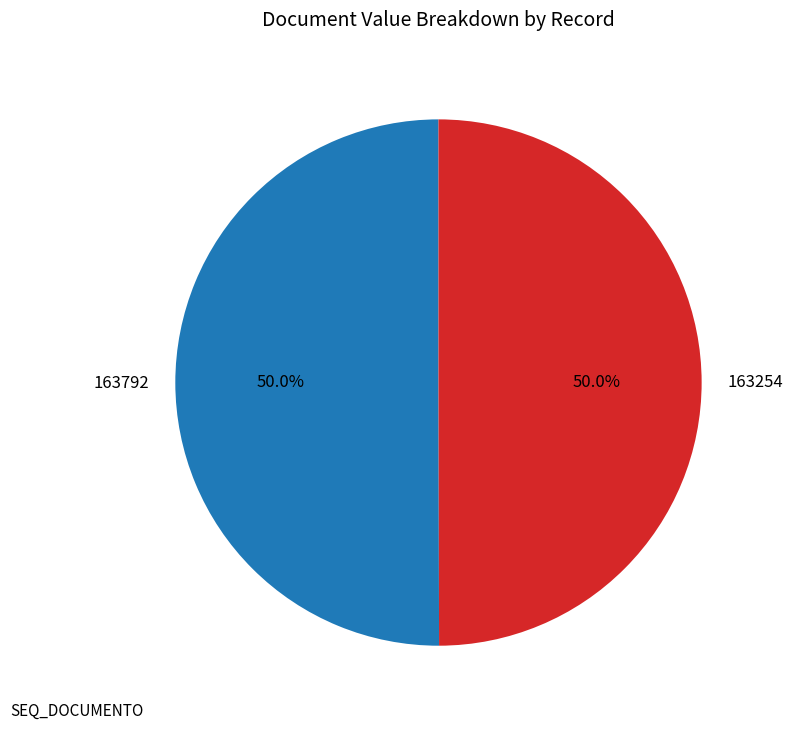

What is the ratio of the value at 163254 to the value at 163792?

1.0